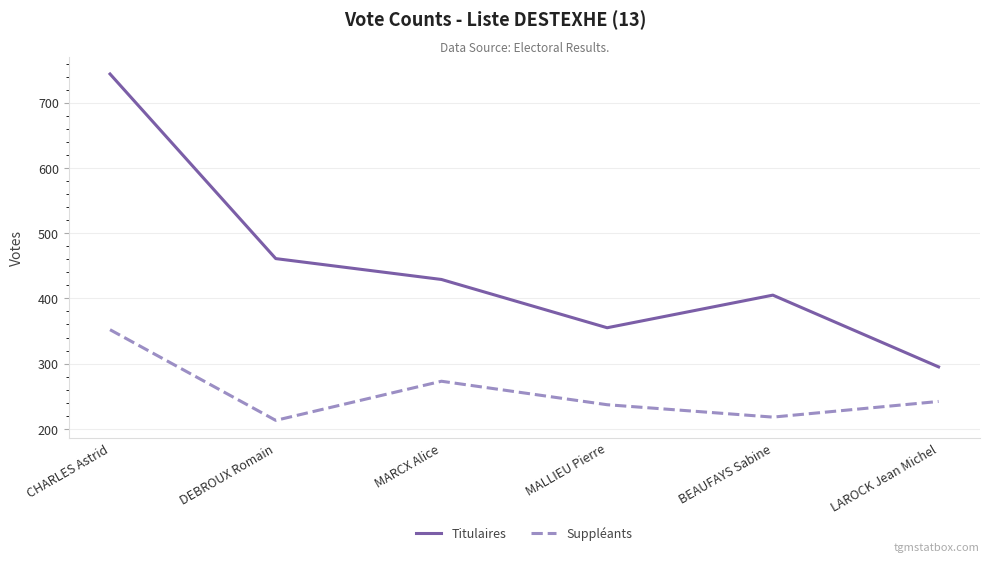

Which series has the largest total across all categories?

Titulaires